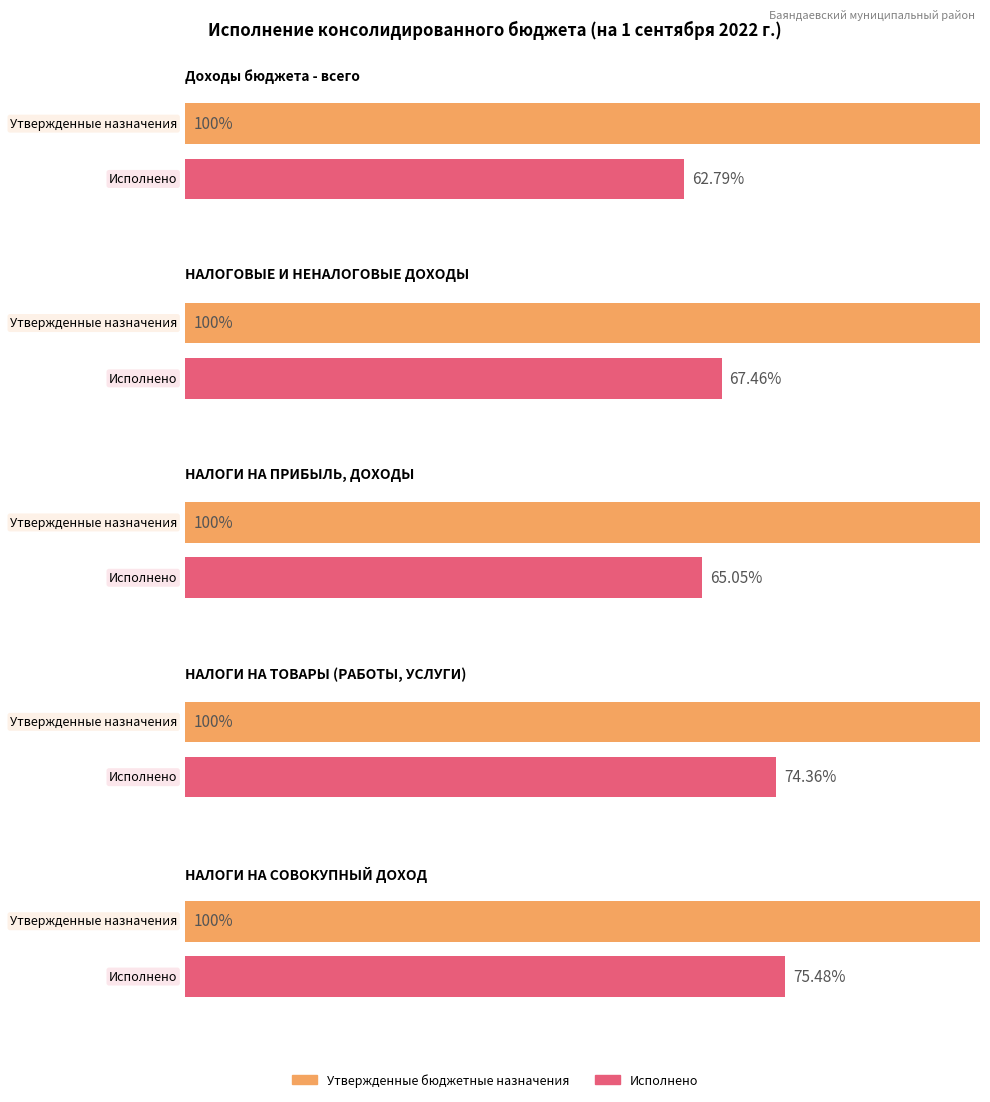

At how many categories does at least one series exceed 38344743?

3